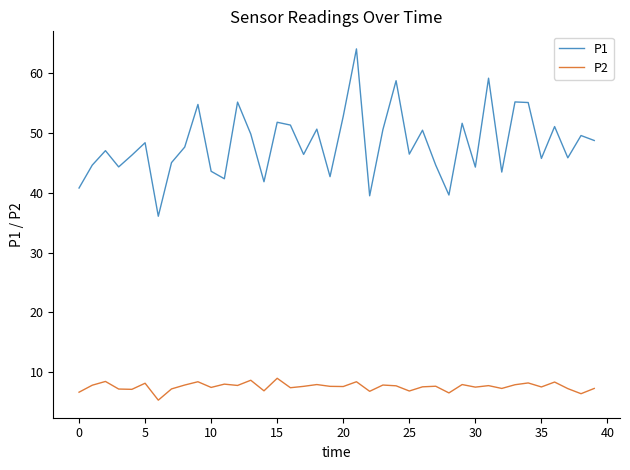

True or false: P2 and P1 cross at least once.

False